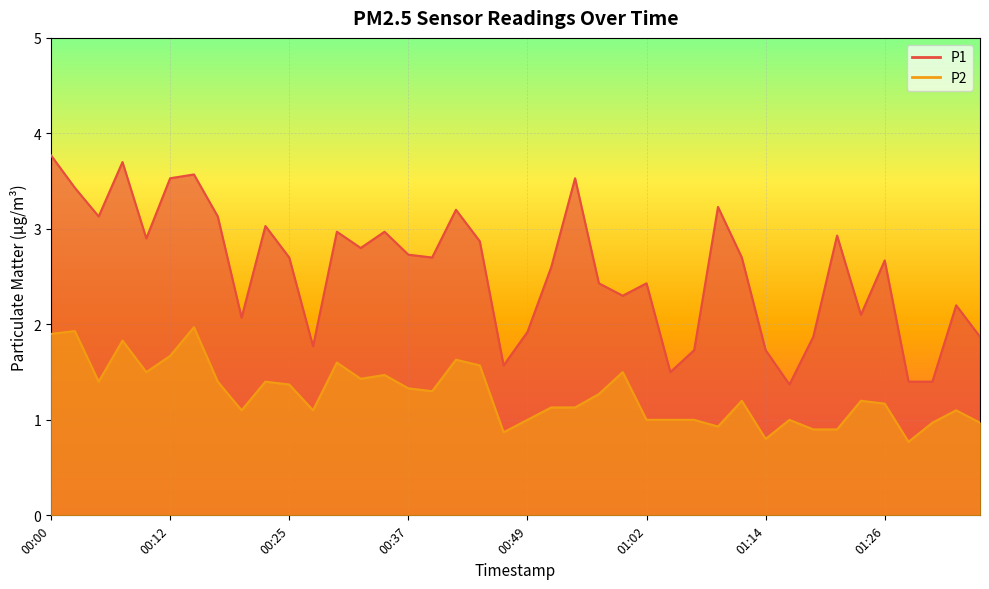

What is the sum of all P1 values?

102.5